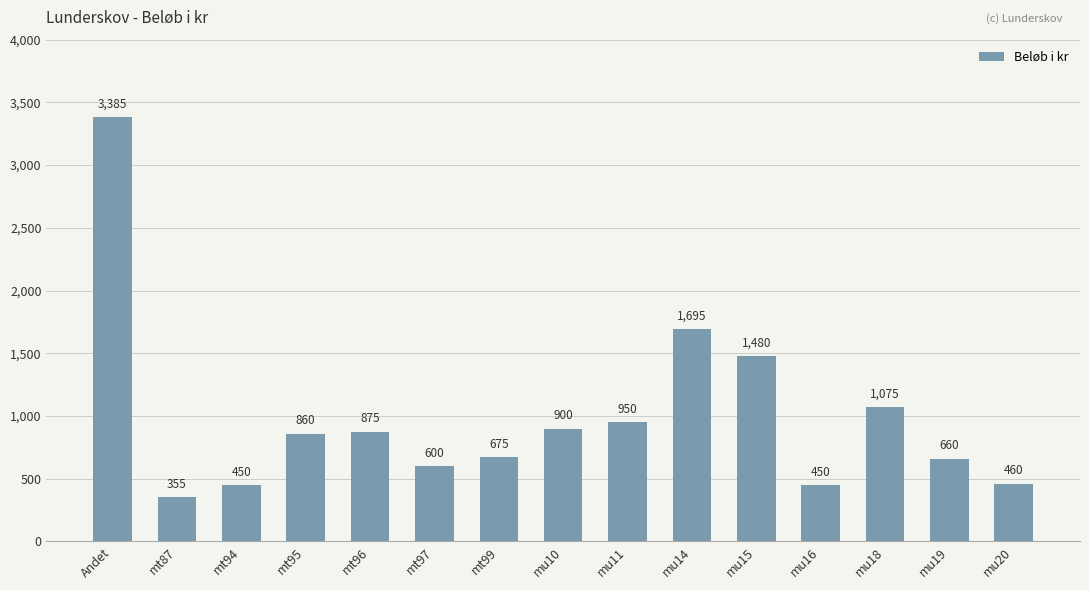

Between mu14 and mu18, which is larger?

mu14